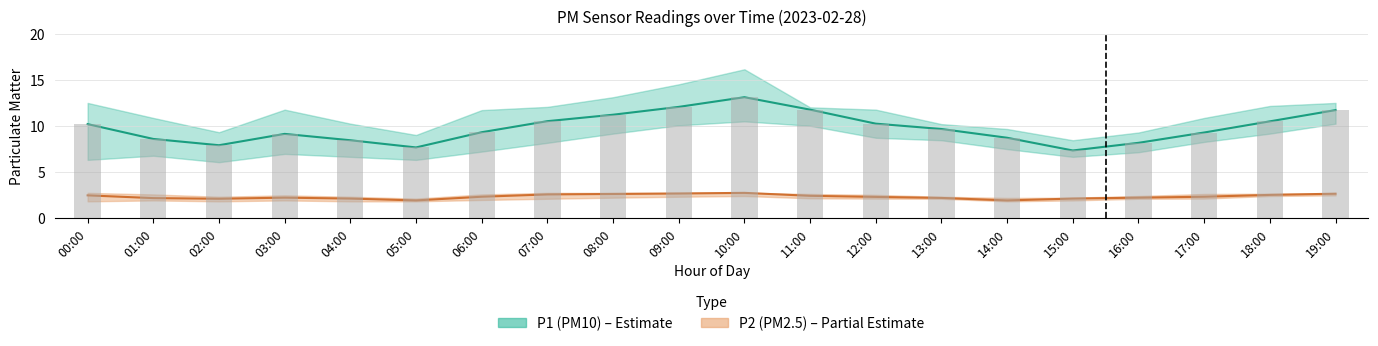

List the labels in order of P2 value, smallest first.

05:00, 14:00, 02:00, 04:00, 15:00, 01:00, 13:00, 03:00, 16:00, 12:00, 06:00, 17:00, 11:00, 00:00, 18:00, 07:00, 08:00, 19:00, 09:00, 10:00